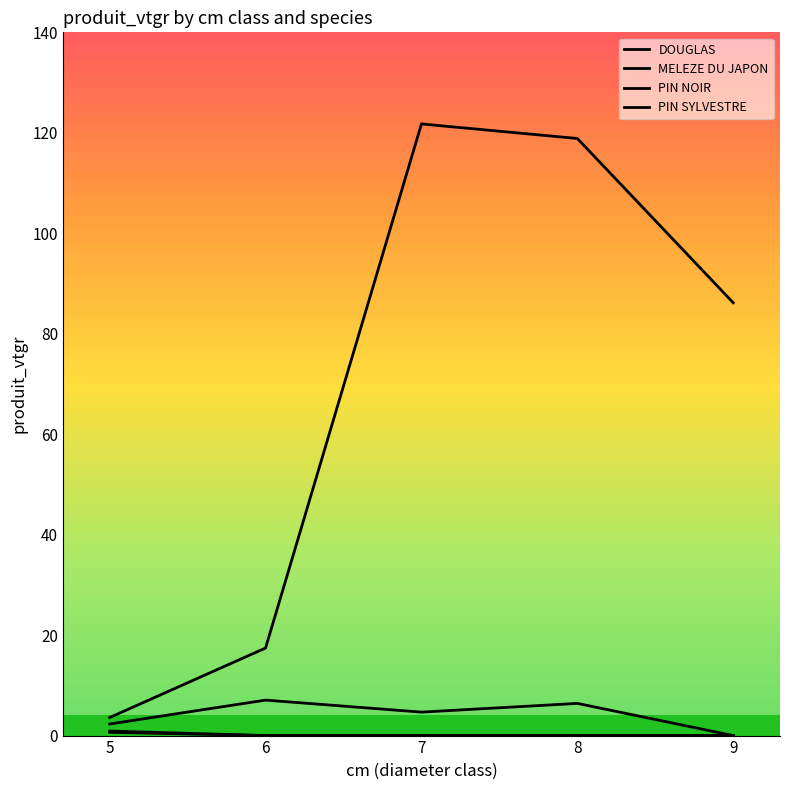

Reading left to right, what are all the values shown in this chart?

DOUGLAS: 5=3.6	6=17.4	7=121.8	8=118.9	9=86.2
MELEZE DU JAPON: 5=2.3	6=7.1	7=4.7	8=6.4	9=0.0
PIN NOIR: 5=0.9	6=0.0	7=0.0	8=0.0	9=0.0
PIN SYLVESTRE: 5=0.6	6=0.0	7=0.0	8=0.0	9=0.0